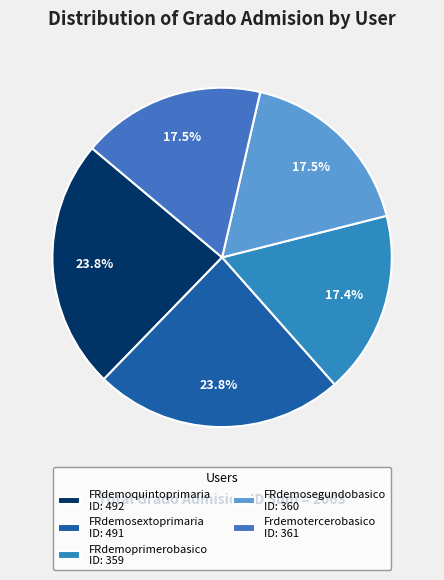

What is the ratio of the value at Frdemotercerobasico to the value at FRdemosextoprimaria?

0.7